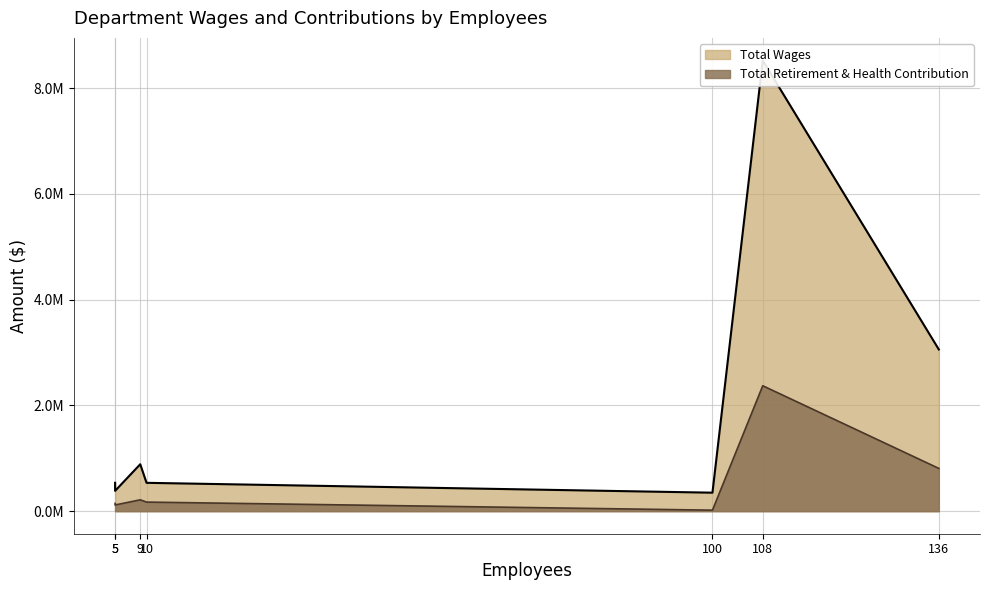

Rank the series by their average value, from lowest to highest.

Total Retirement & Health Contribution, Total Wages